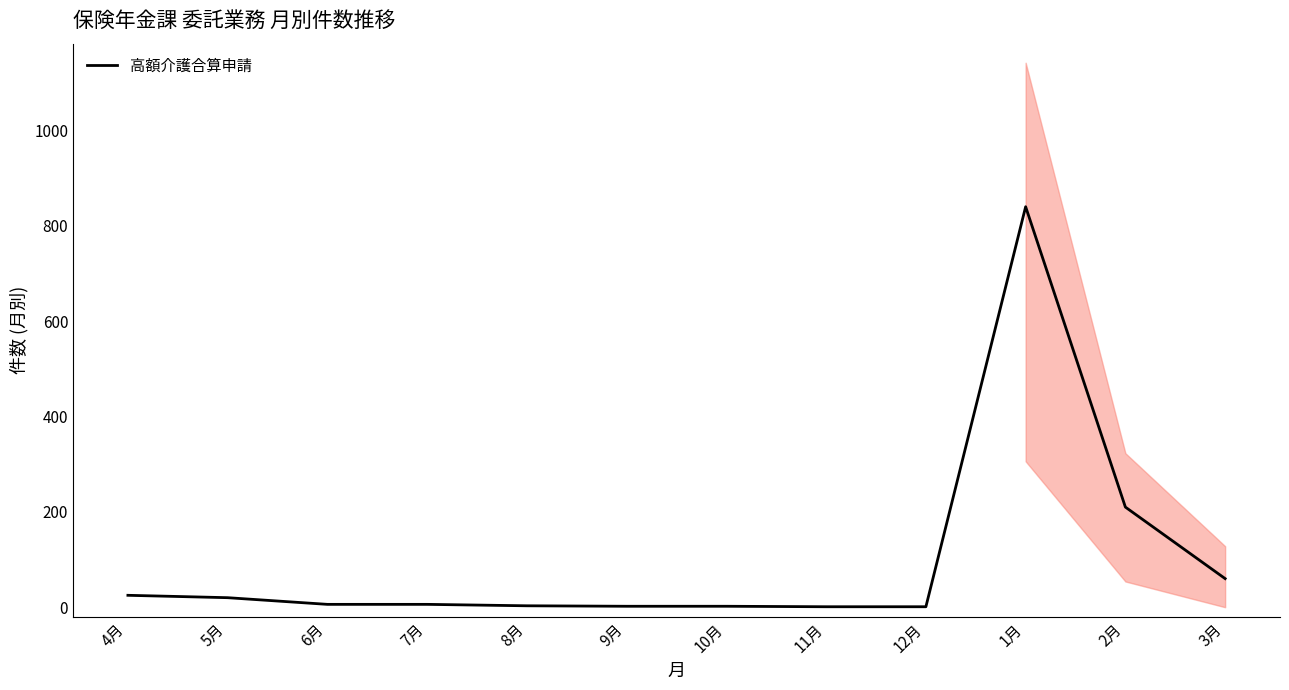

List the labels in order of value, largest first.

1月, 2月, 3月, 4月, 5月, 6月, 7月, 8月, 9月, 10月, 11月, 12月